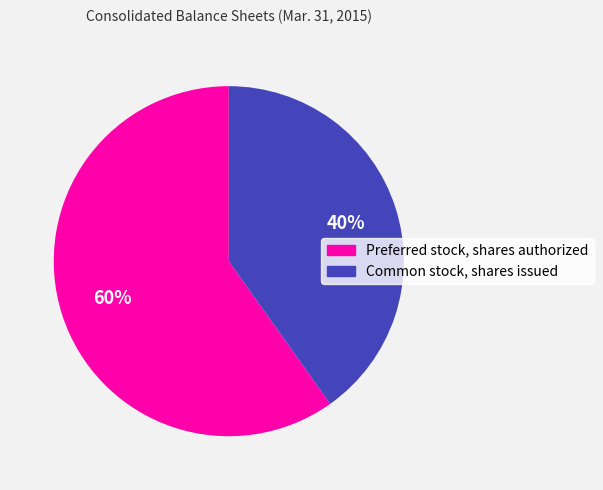

To the nearest percent, what percentage of the pie is Common stock, shares issued?

40%